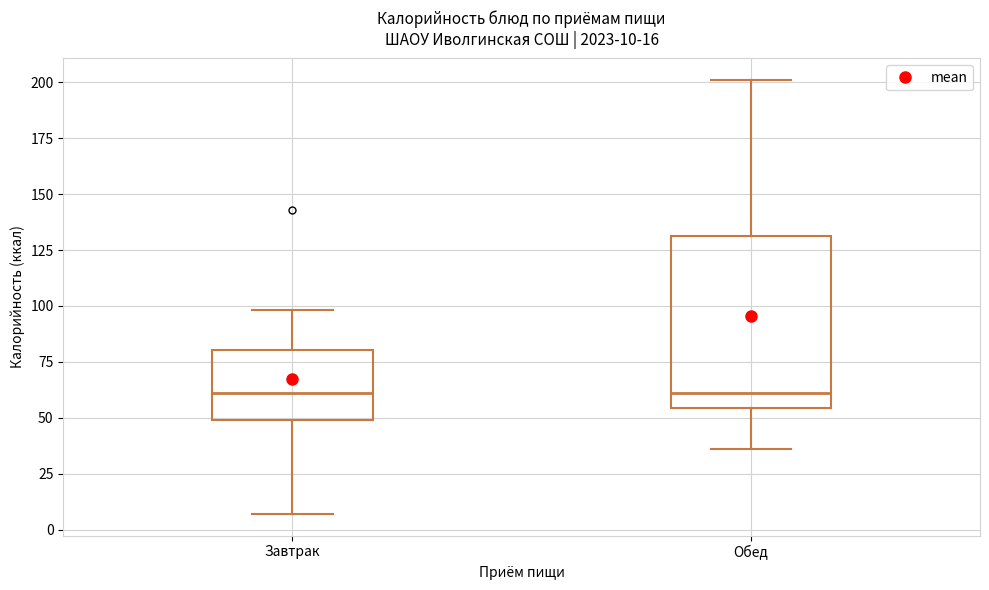

Comparing the boxes themselves (not the whiskers), which one is the tallest?

Обед